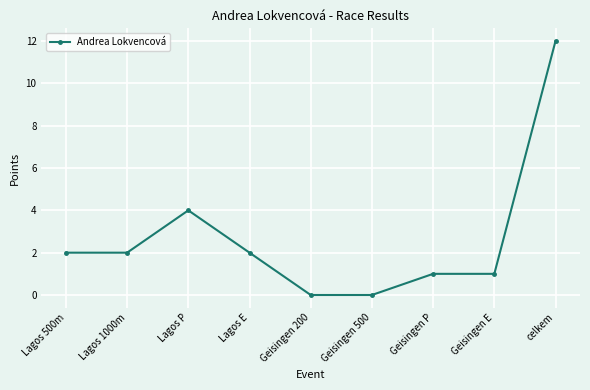

Reading right to left, list all the values displayed in this chart.

12	1	1	0	0	2	4	2	2